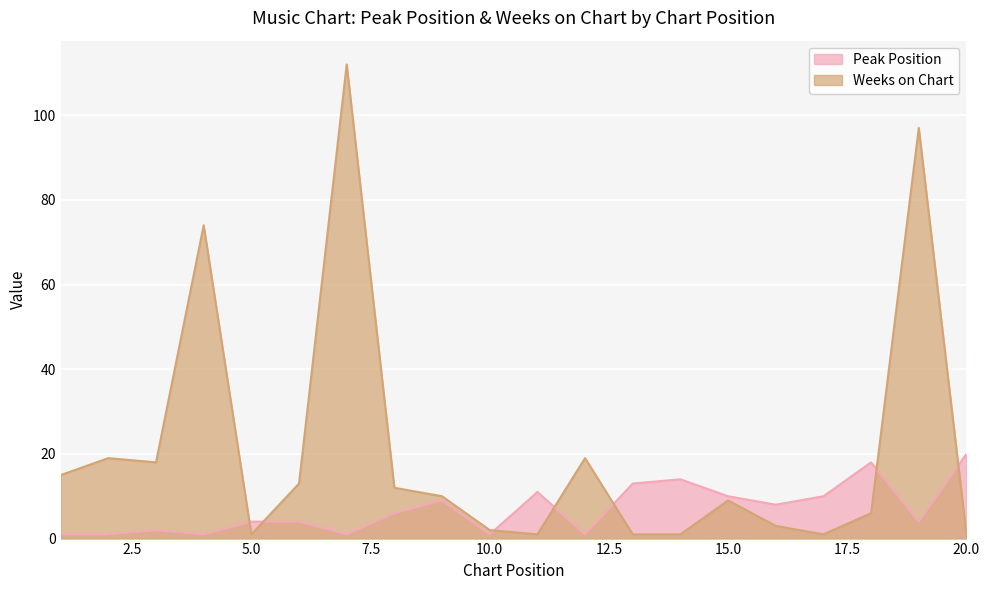

Rank the series by their average value, from lowest to highest.

Peak Position, Weeks on Chart